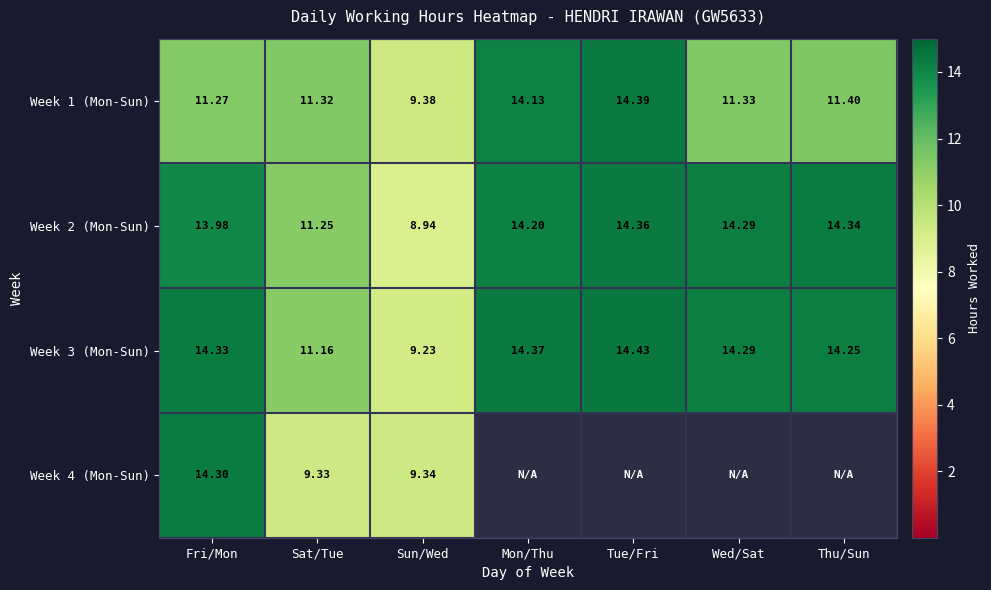

Where does the Week 2 (Mon-Sun) series first go above 14?

Mon/Thu